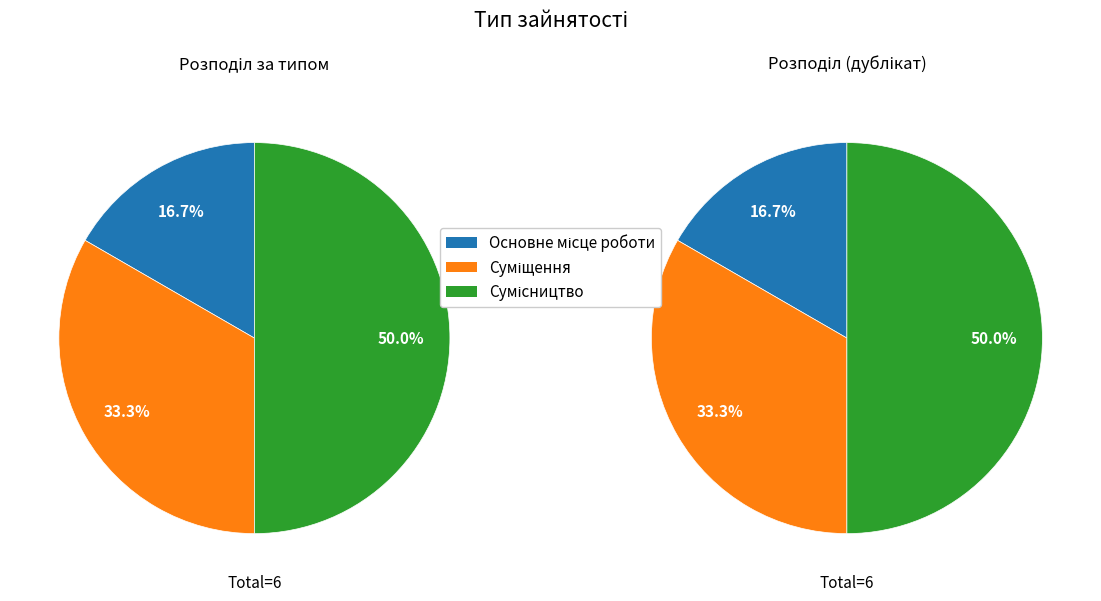

What percentage is the Суміщення slice, to the nearest percent?

33%